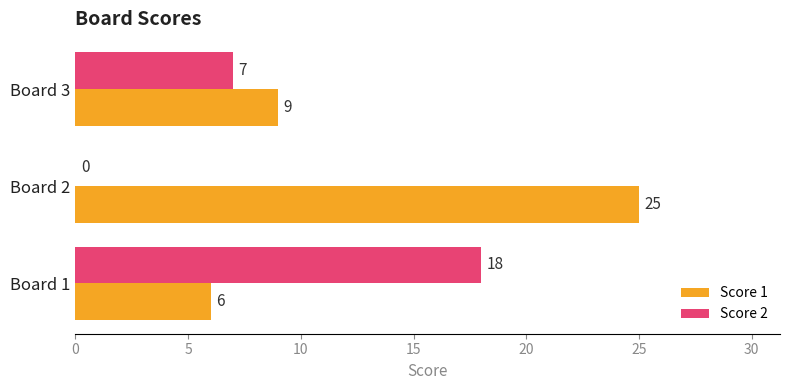

Where is Score 1 nearest to the value 15?

Board 3